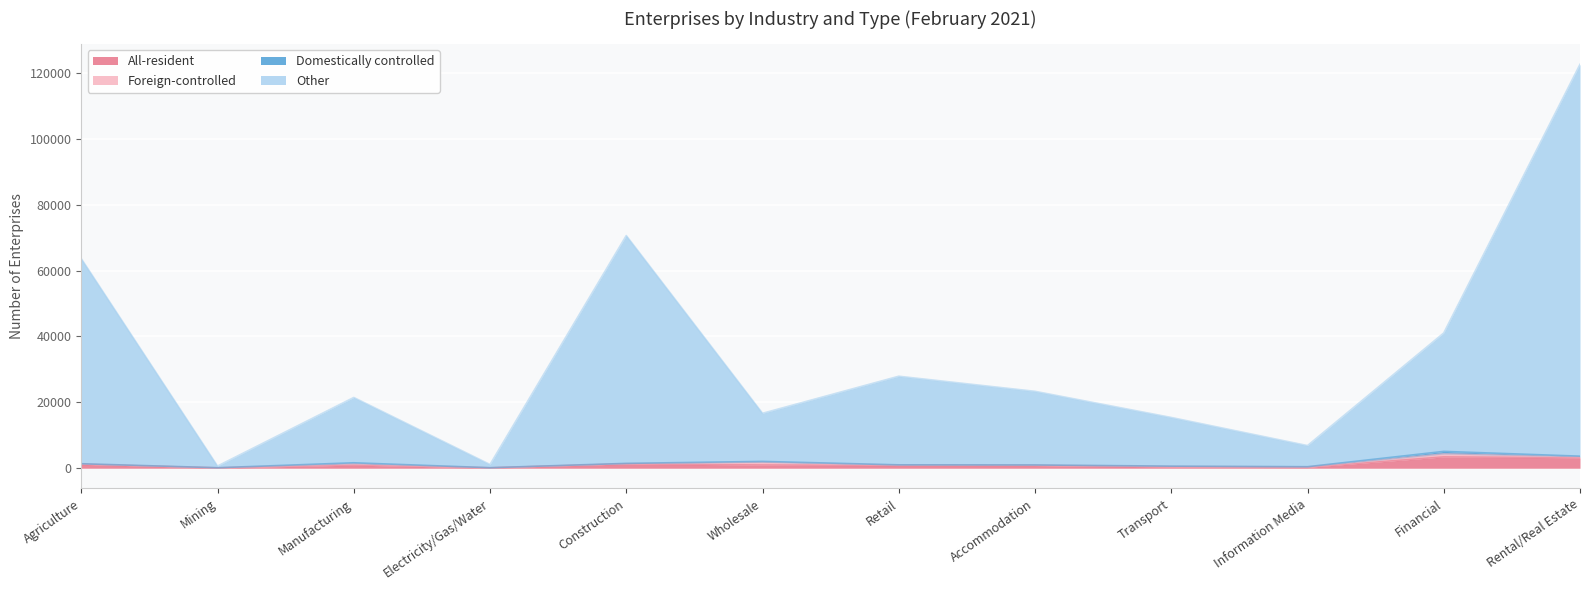

At which category is the sum across all series the highest?

Rental/Real Estate